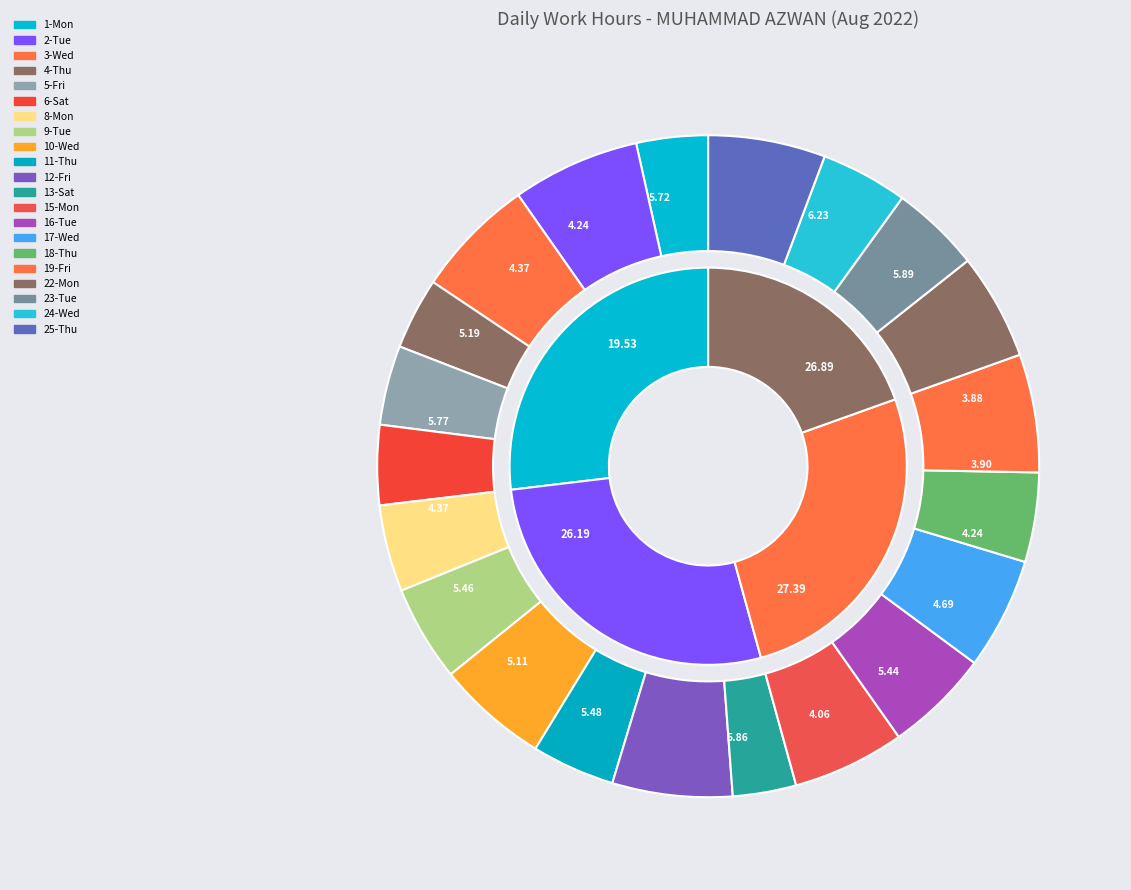

What percentage is the 10-Wed slice, to the nearest percent?

5%